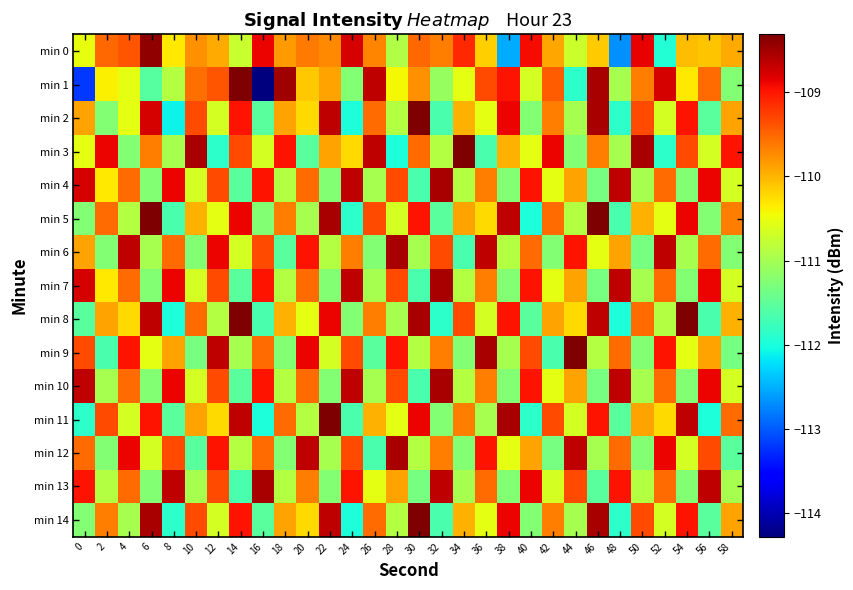

Which series has the largest range (max minus min)?

min 1